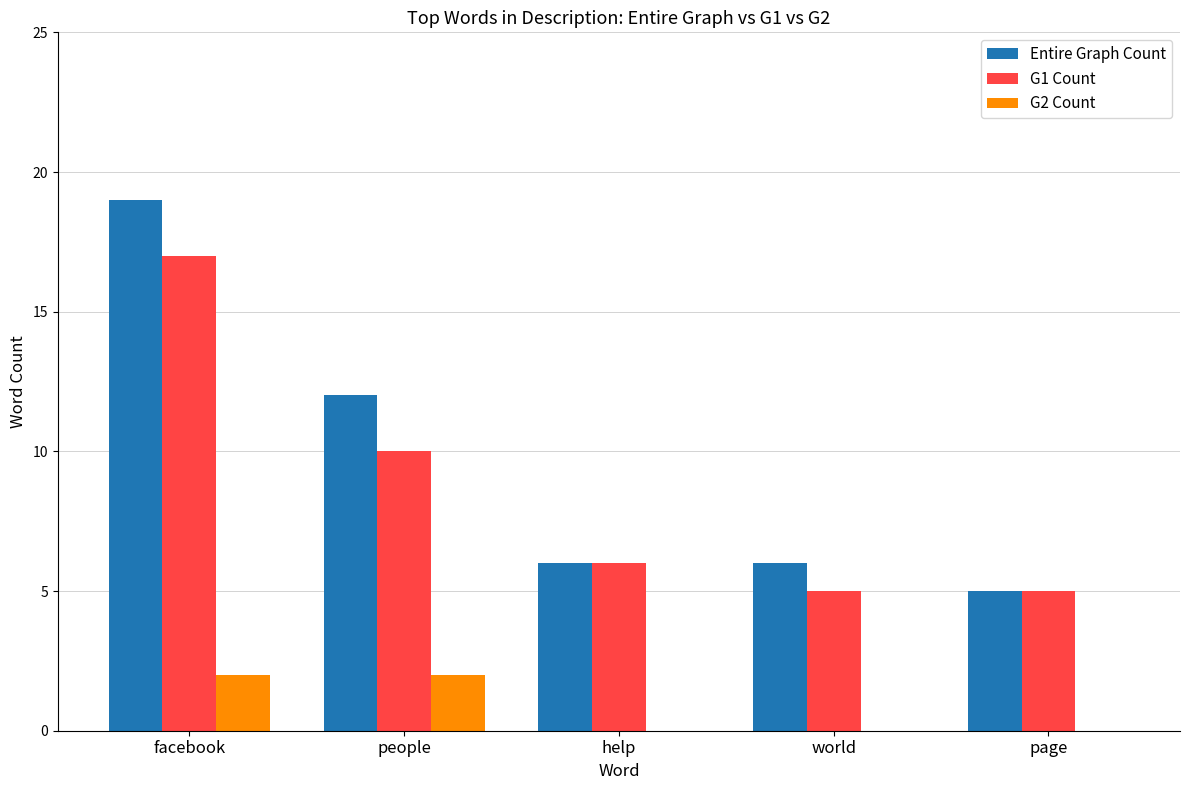

What is the total value across all series at facebook?

38